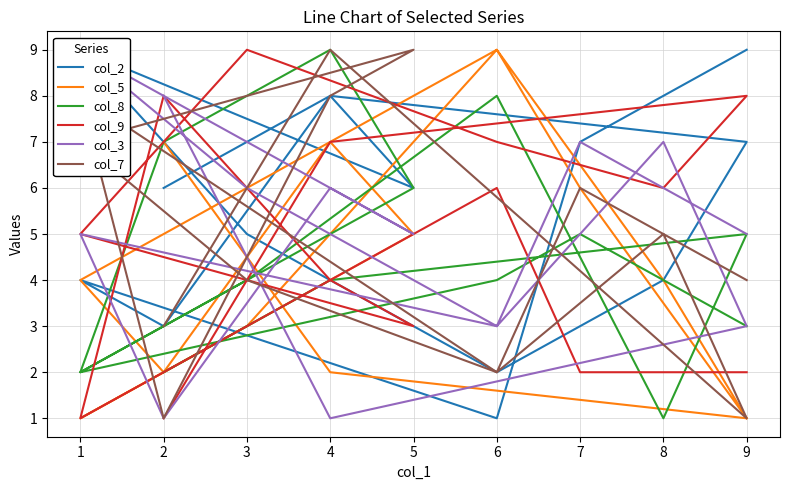

What is the sum of all col_2 values?

79